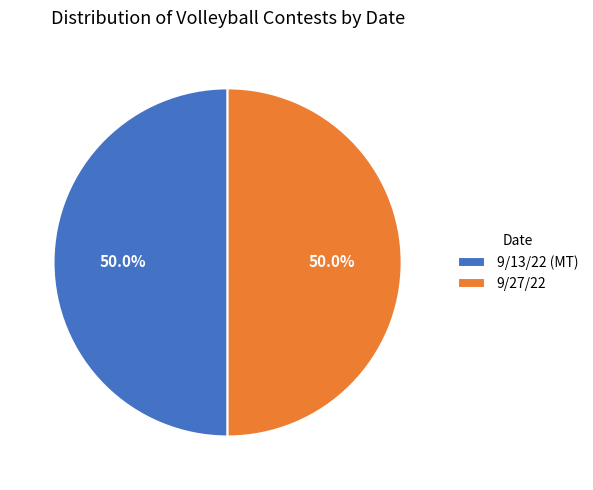

What is the ratio of the value at 9/27/22 to the value at 9/13/22 (MT)?

1.0